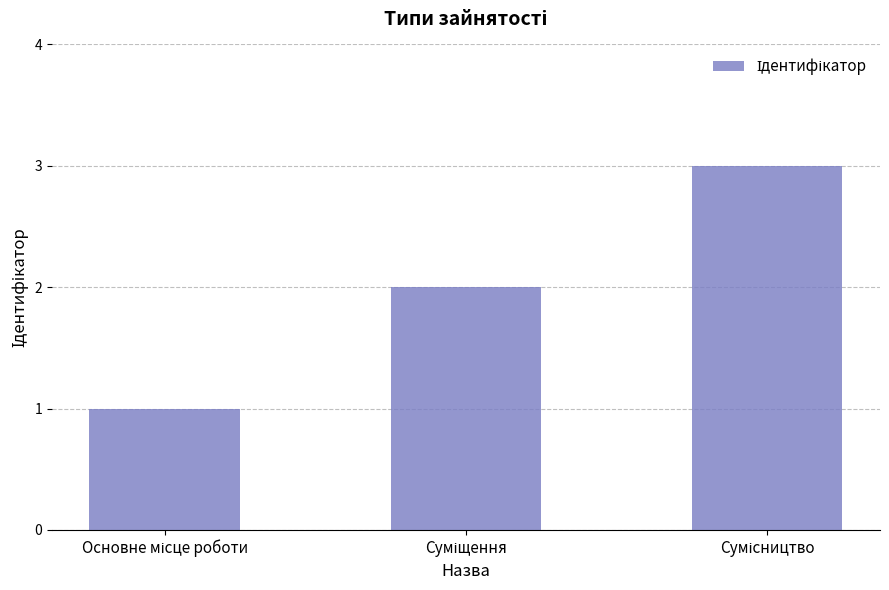

What is the greatest value displayed?

3